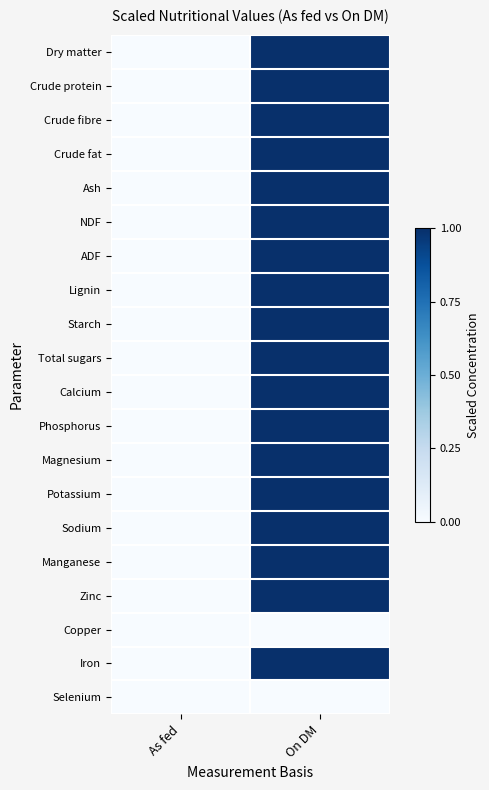

Count the number of categories in the chart.

2